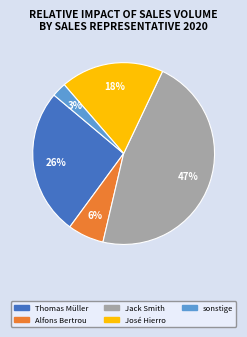

Is there any slice that represents more than half of the pie?

No